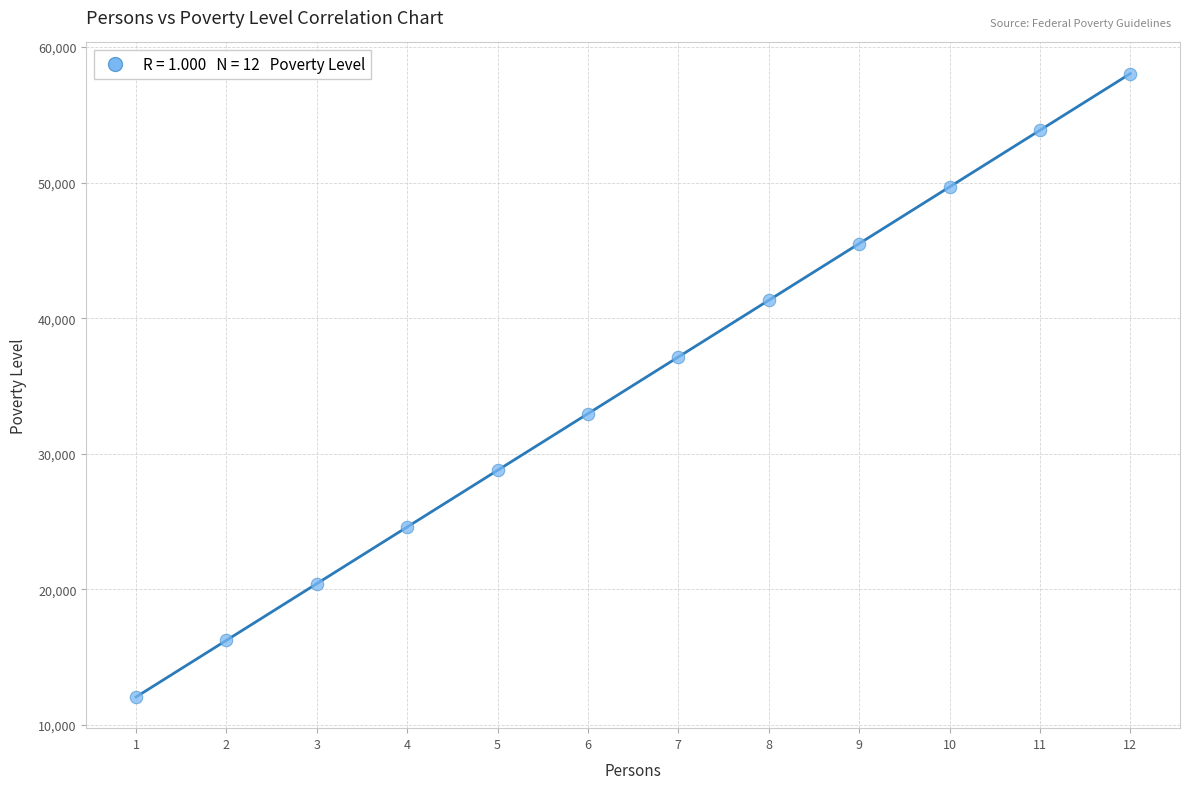

What is the range of X values (max minus min)?

11